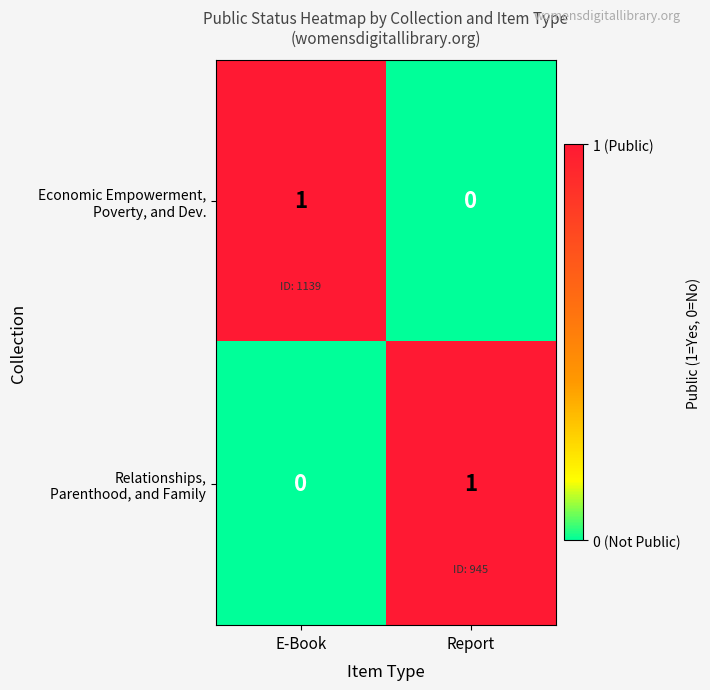

Count the number of categories in the chart.

2